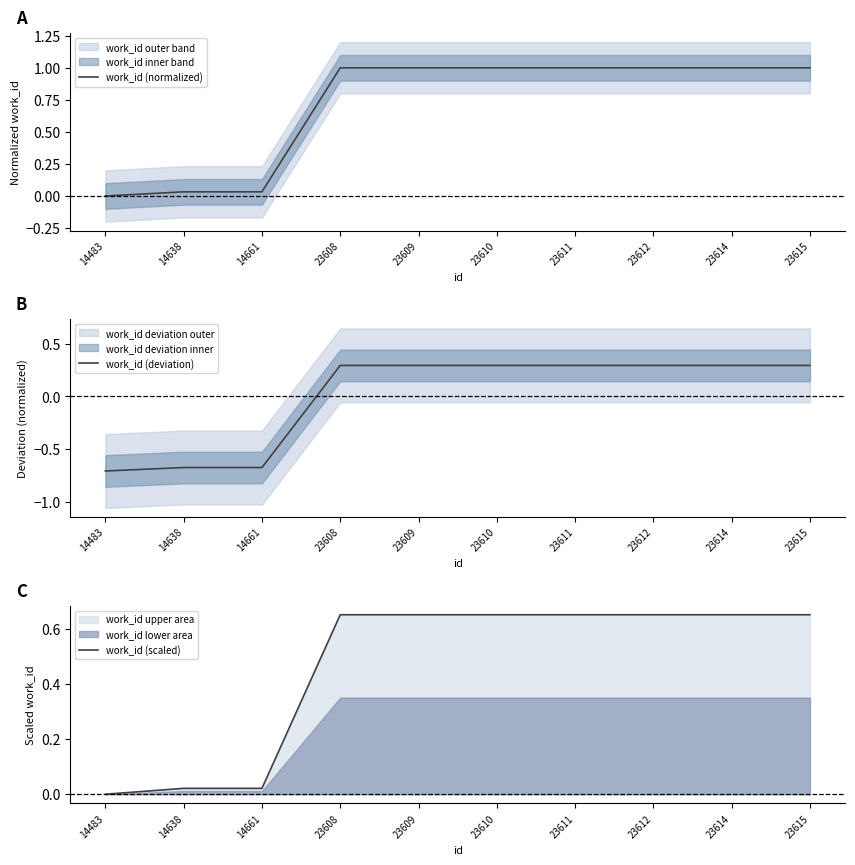

The work_id (normalized) series shows 0.6 at 23610. True or false?

False